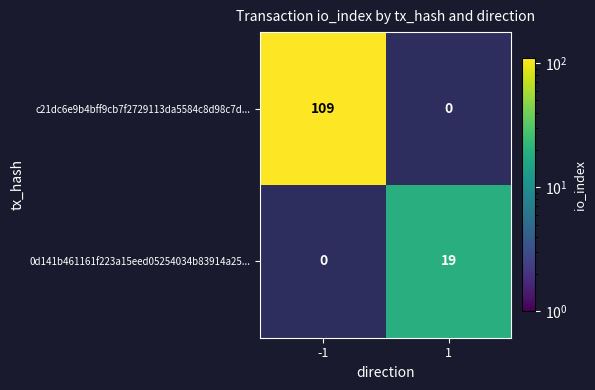

Which series has the largest total across all categories?

c21dc6e9b4bff9cb7f2729113da5584c8d98c7d...